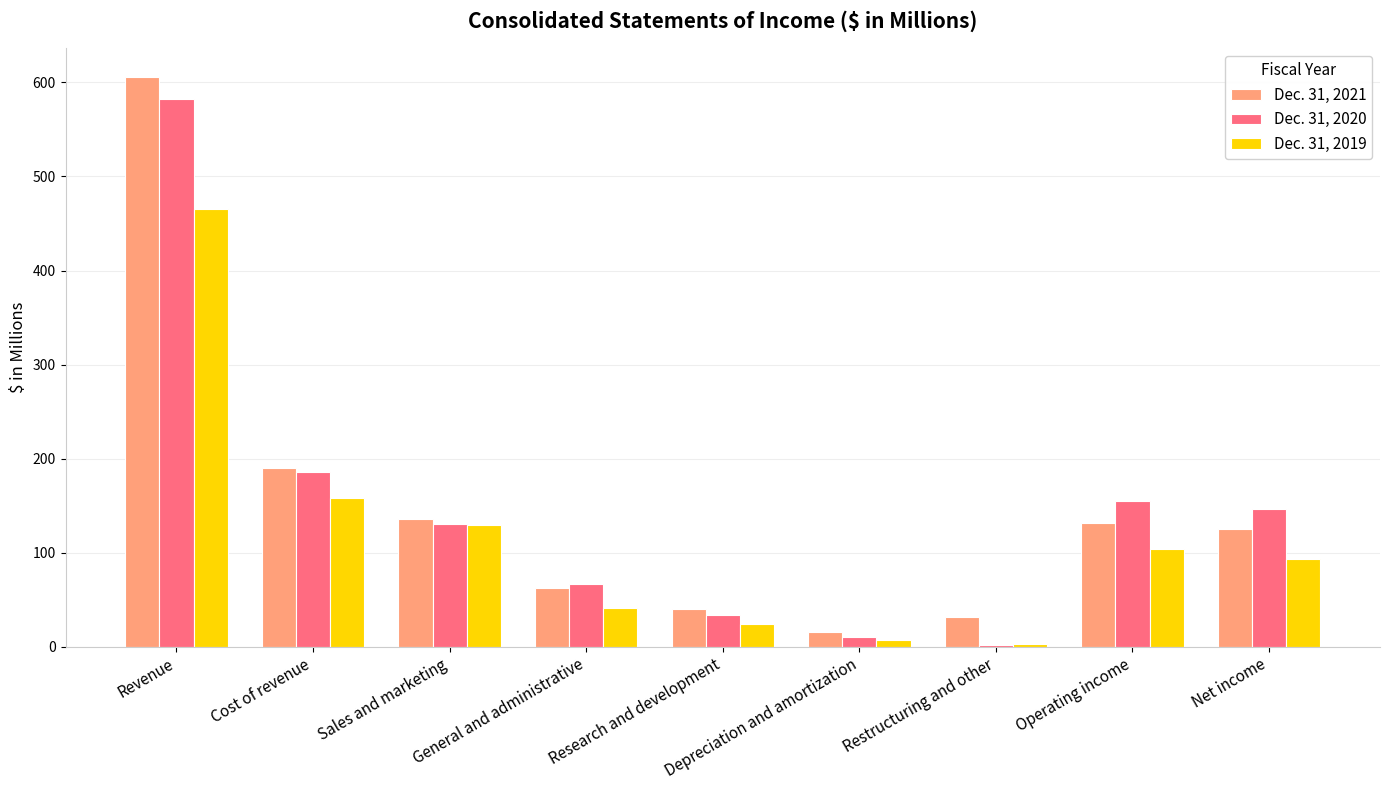

What is the average value of the Dec. 31, 2021 series?

148.6